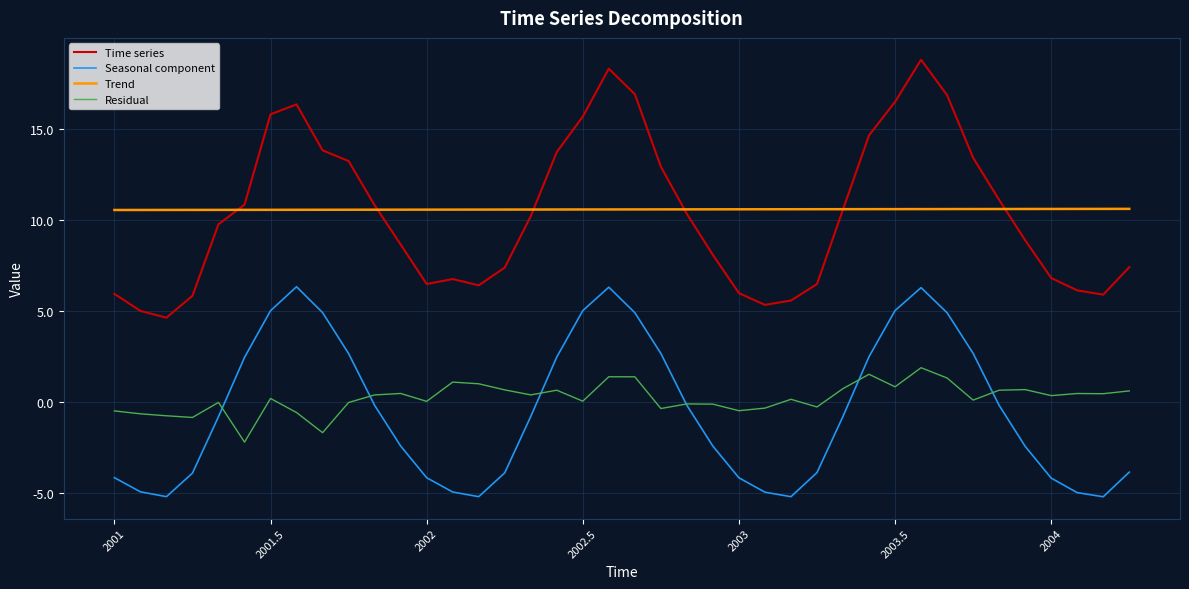

List the series in order of their peak value, lowest first.

Residual, Seasonal component, Trend, Time series